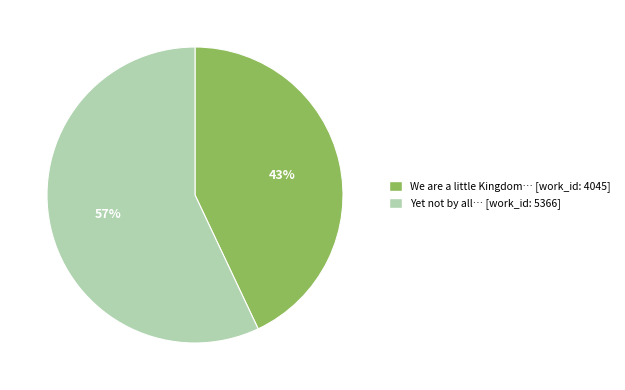

Combined, do We are a little Kingdom… [work_id: 4045] and Yet not by all… [work_id: 5366] account for over 50%?

Yes